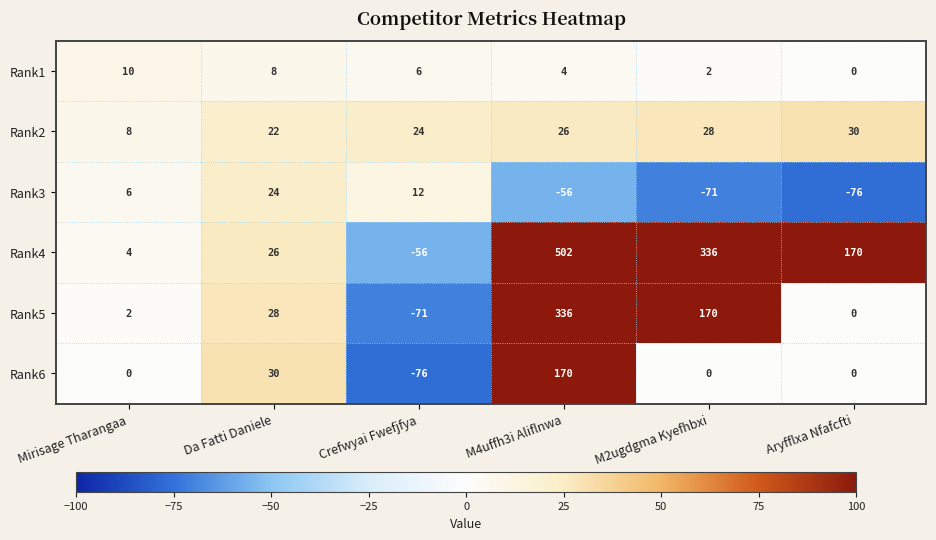

The value of Rank4 at M2ugdgma Kyefhbxi is 336. True or false?

True